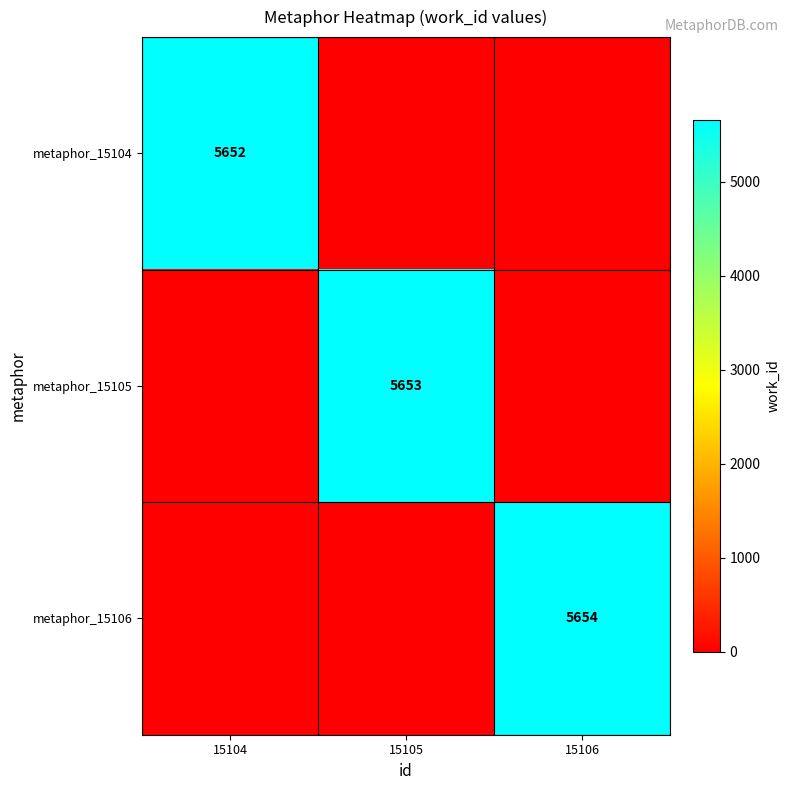

The metaphor_15106 series shows 5654 at 15106. True or false?

True